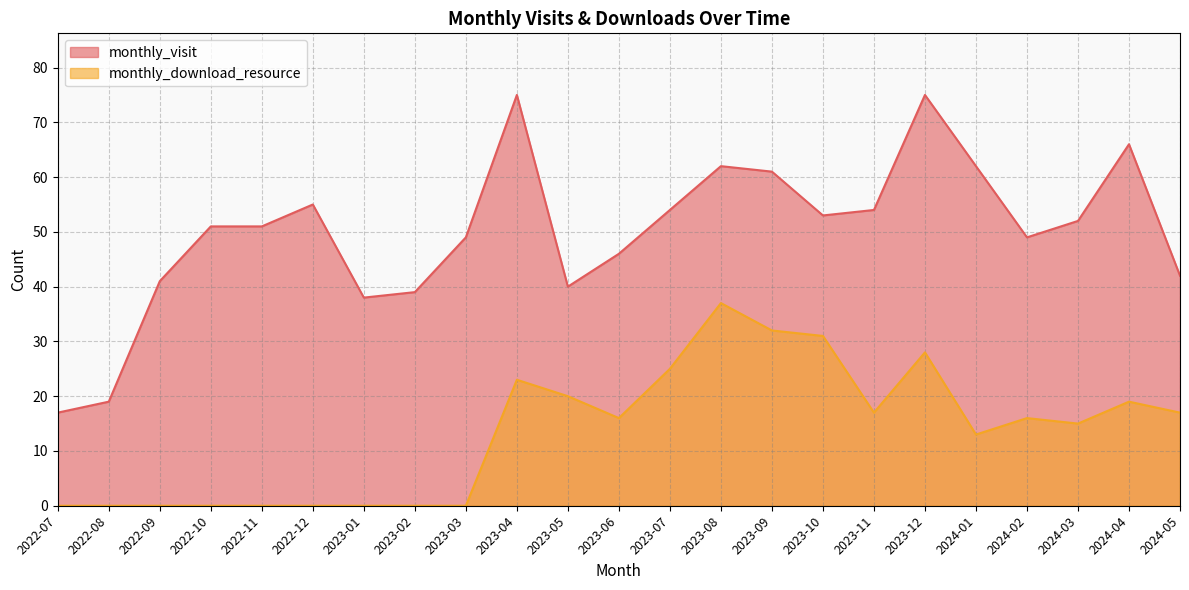

How many data points does each series have?

23